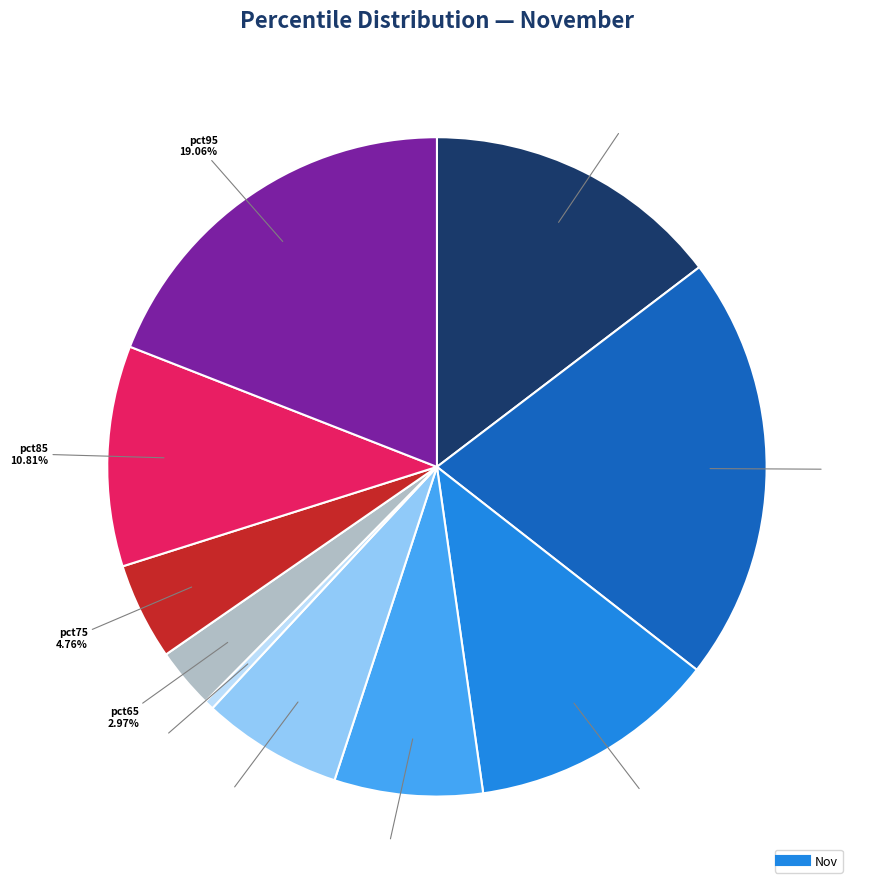

How many slices are in this pie chart?

10